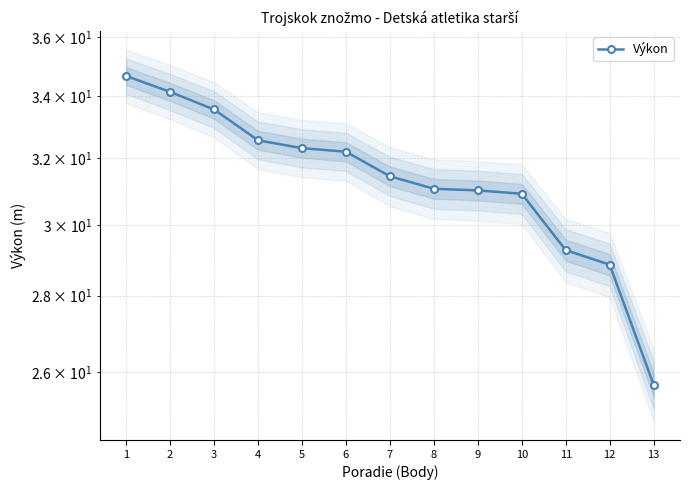

Reading left to right, transcribe all the data shown in this chart.

34.7	34.1	33.6	32.6	32.3	32.2	31.4	31.1	31.0	30.9	29.3	28.9	25.7